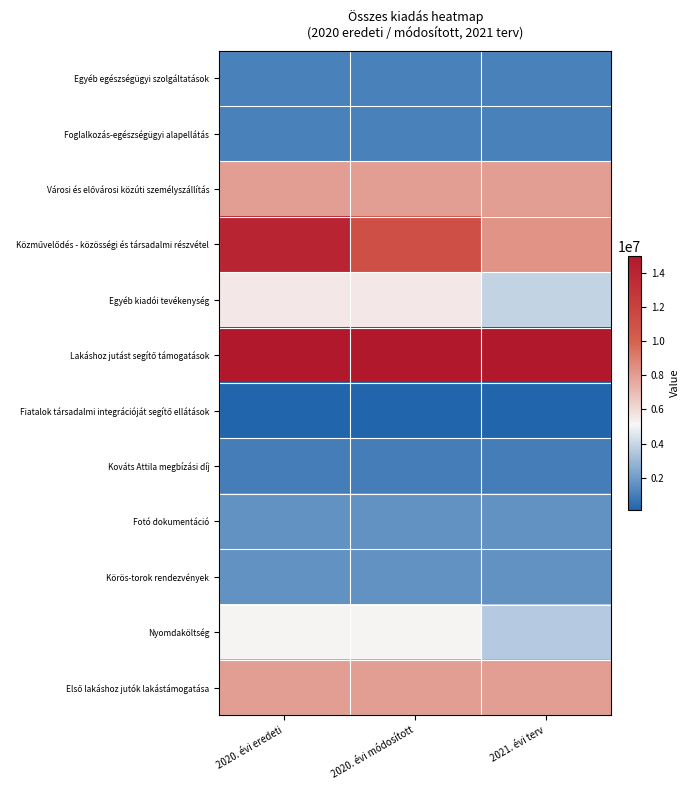

What is the spread (max minus min) of values at 2021. évi terv?

14880000